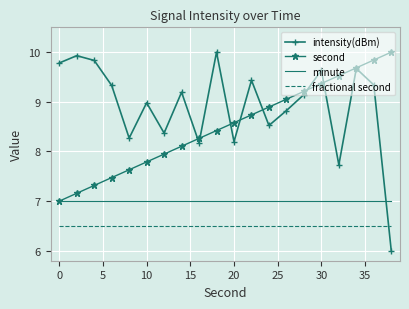

How many times do intensity(dBm) and minute cross each other?

1